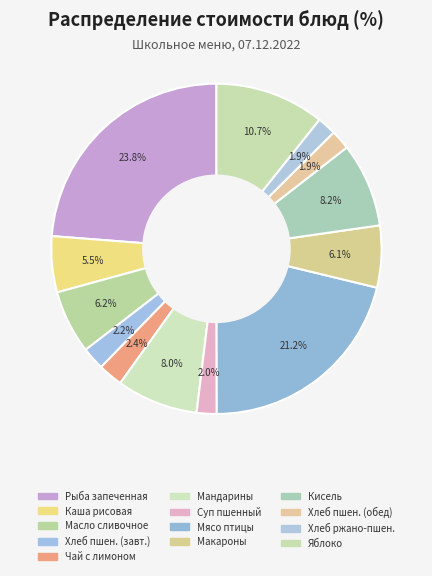

How many slices are in this pie chart?

13